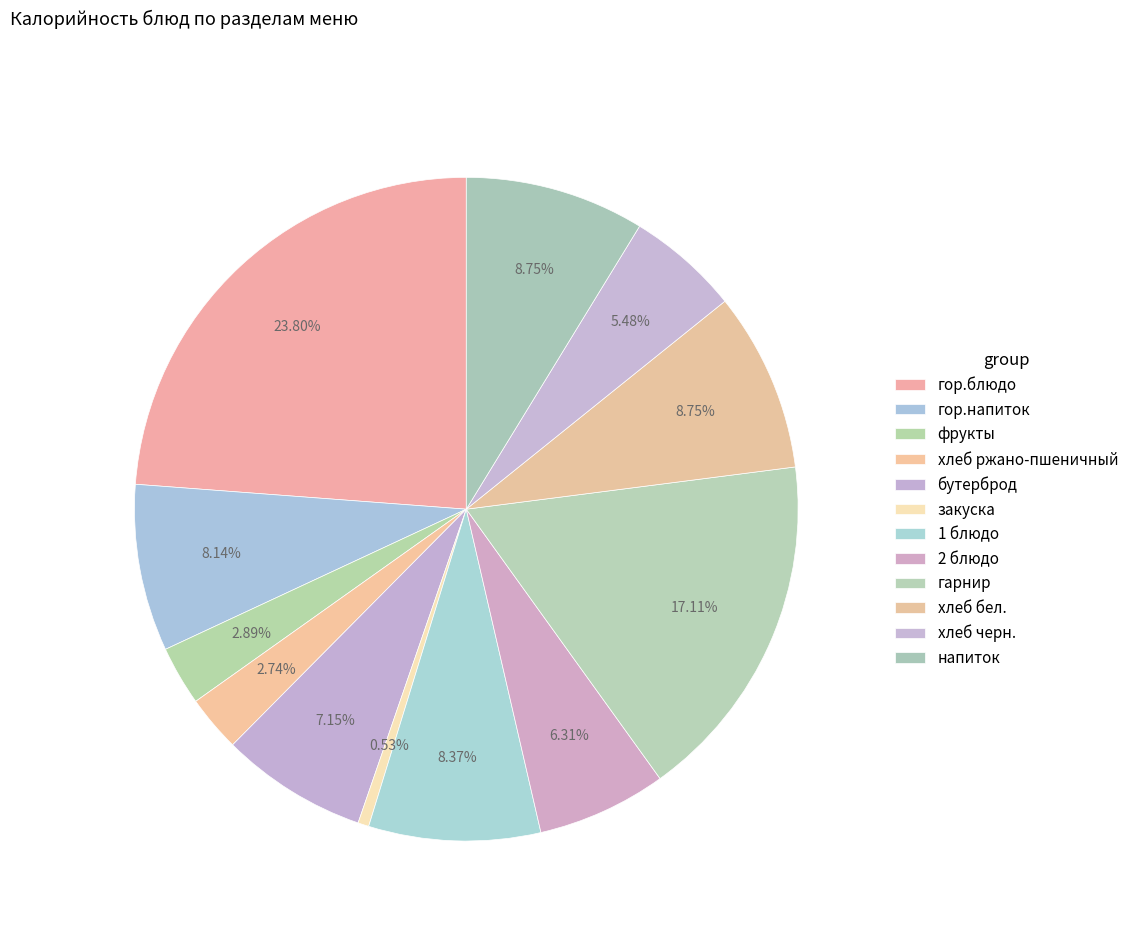

To the nearest percent, what percentage of the pie is хлеб ржано-пшеничный?

3%